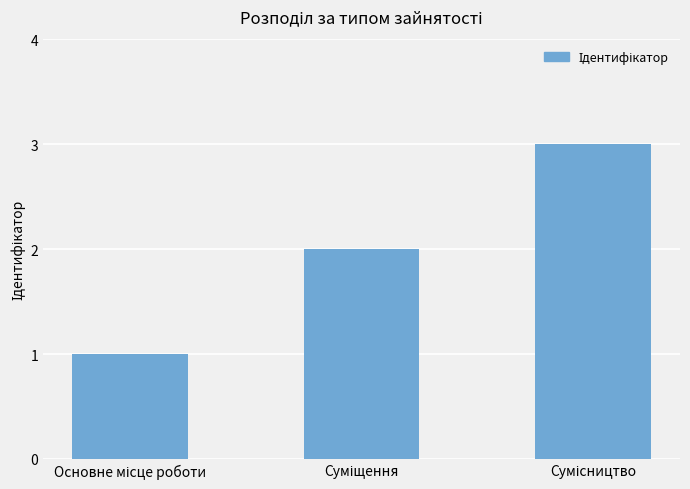

Reading right to left, extract all data points from this chart.

3	2	1